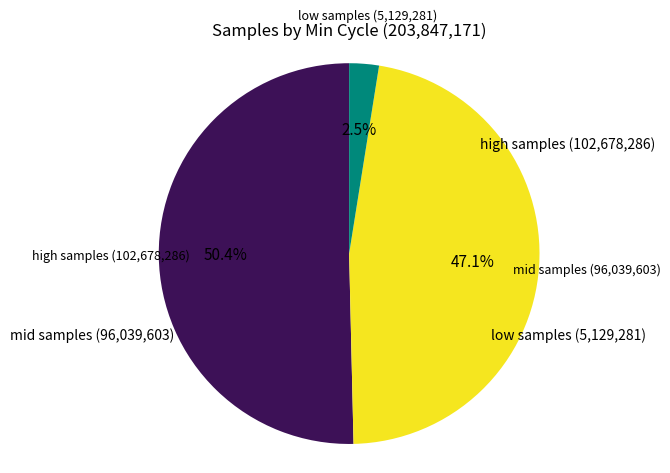

Is there a majority slice in this chart?

Yes